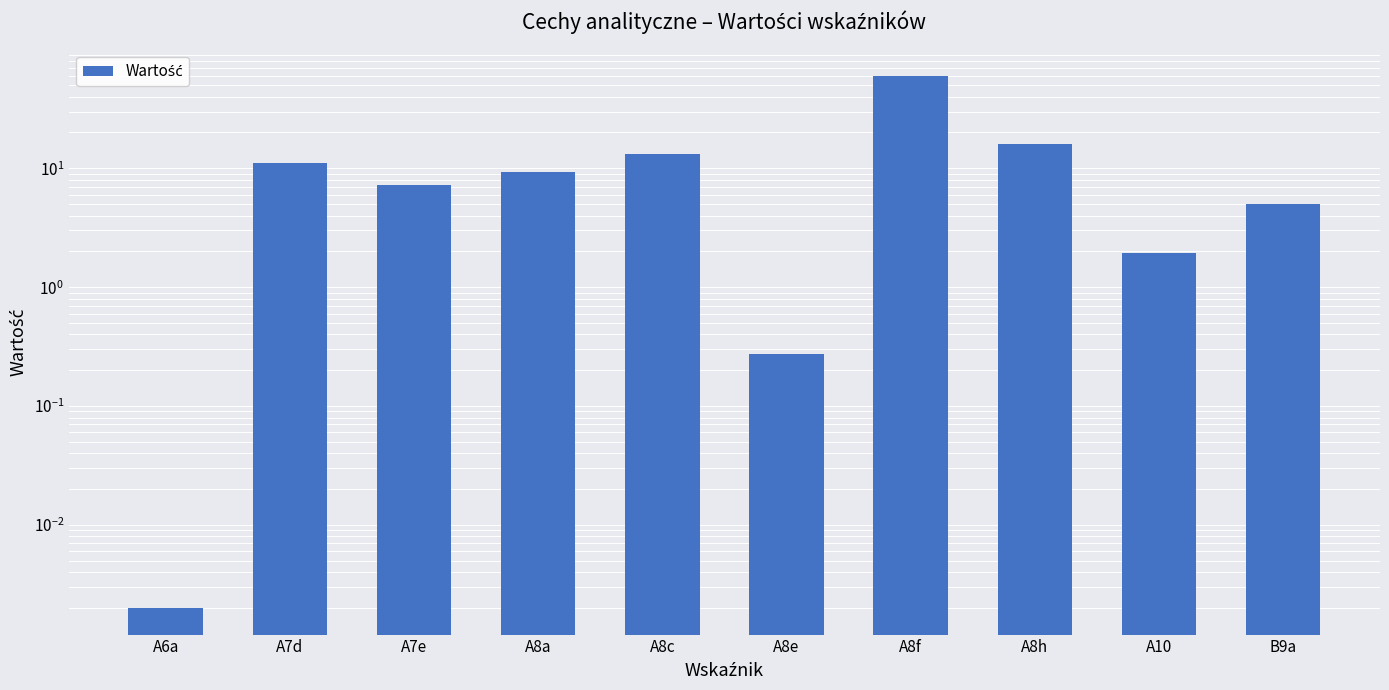

List the labels in order of value, smallest first.

A6a, A8e, A10, B9a, A7e, A8a, A7d, A8c, A8h, A8f